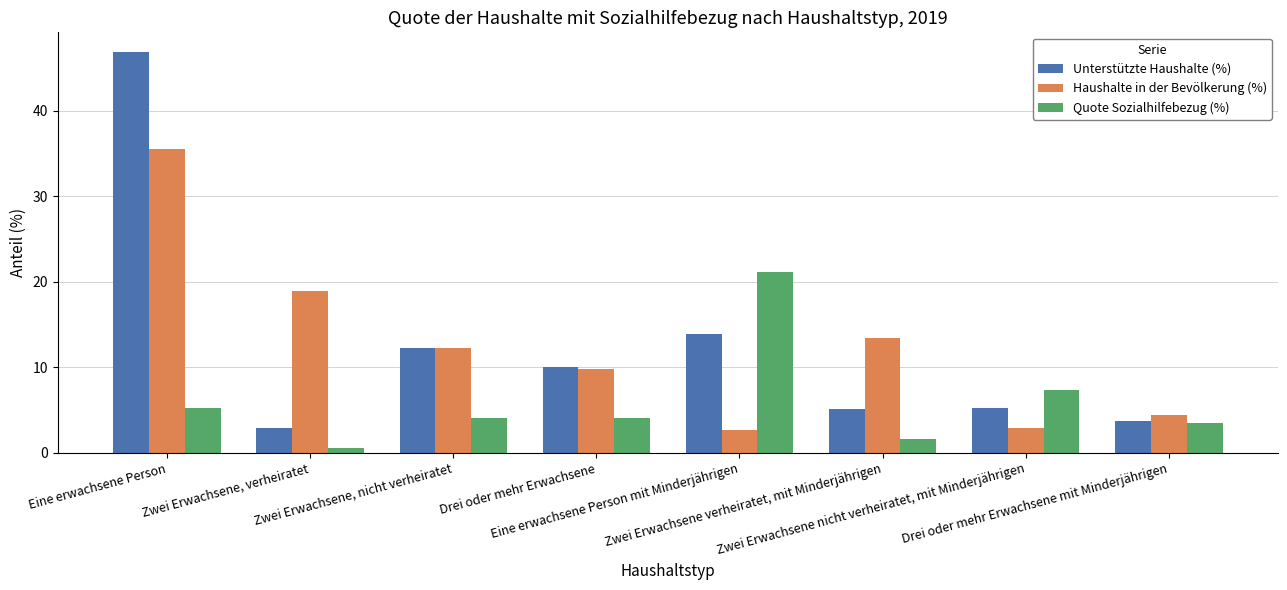

How many series are shown in this chart?

3